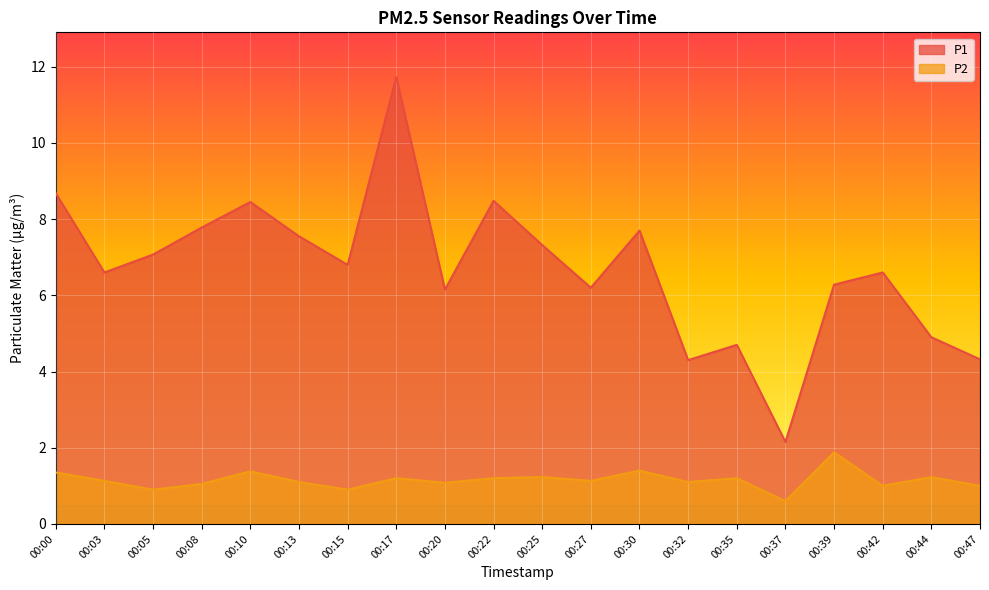

At which category does P2 reach its first local peak?

00:10